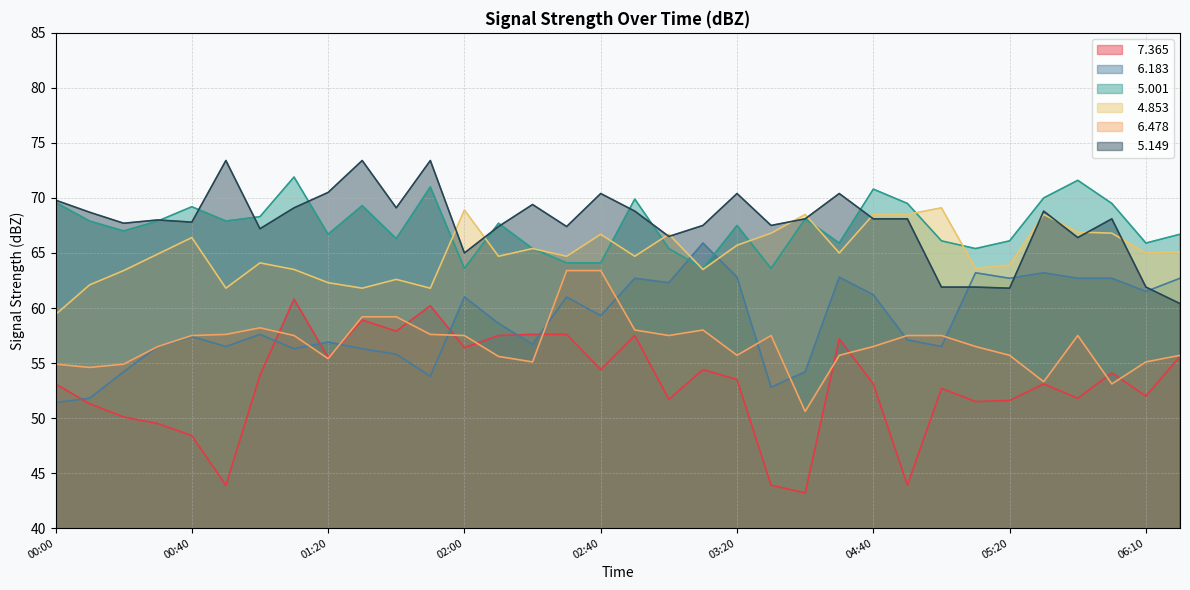

How many lines are shown in the chart?

6